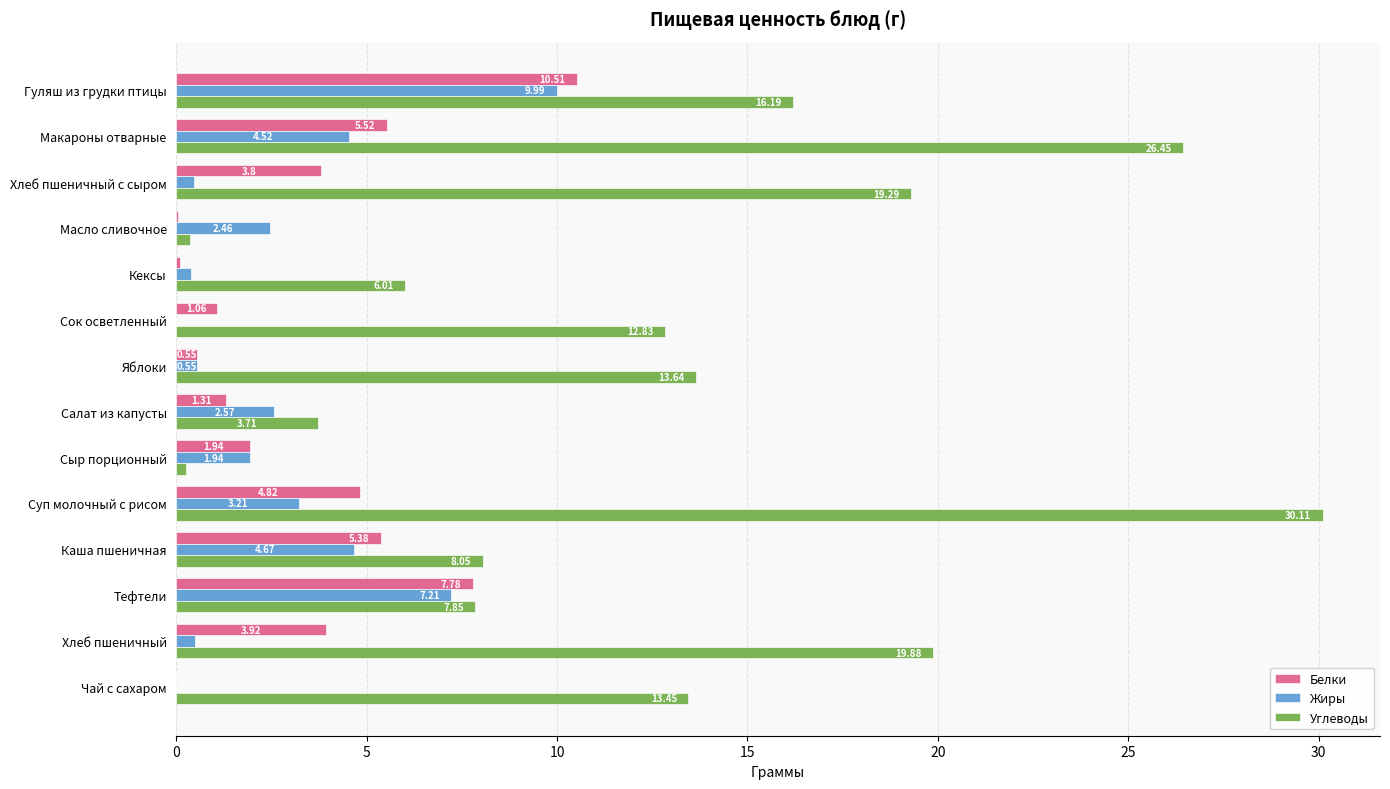

At which category does the chart reach its peak across all series?

Суп молочный с рисом